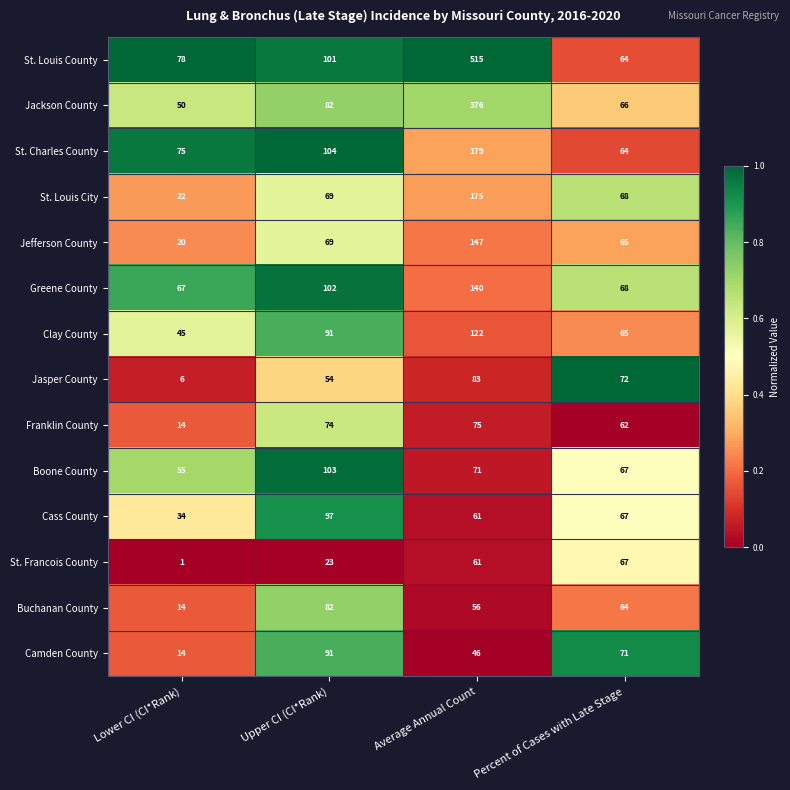

Which series has the largest range (max minus min)?

St. Louis County